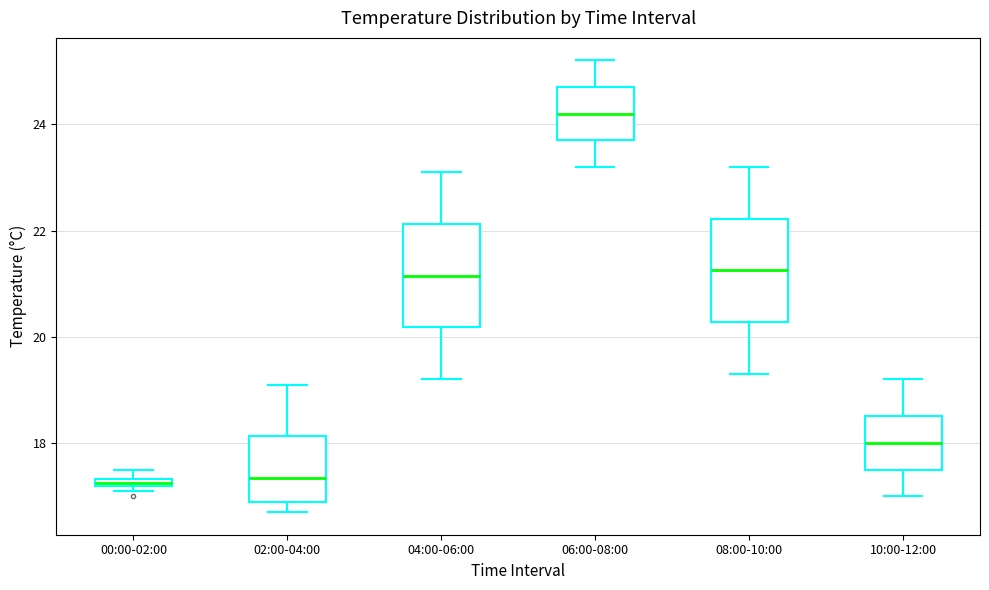

Where is the upper edge of the box for 00:00-02:00 on the y-axis? The values are not printed on the chart, so give them approximately, as read against the axis.

17.4